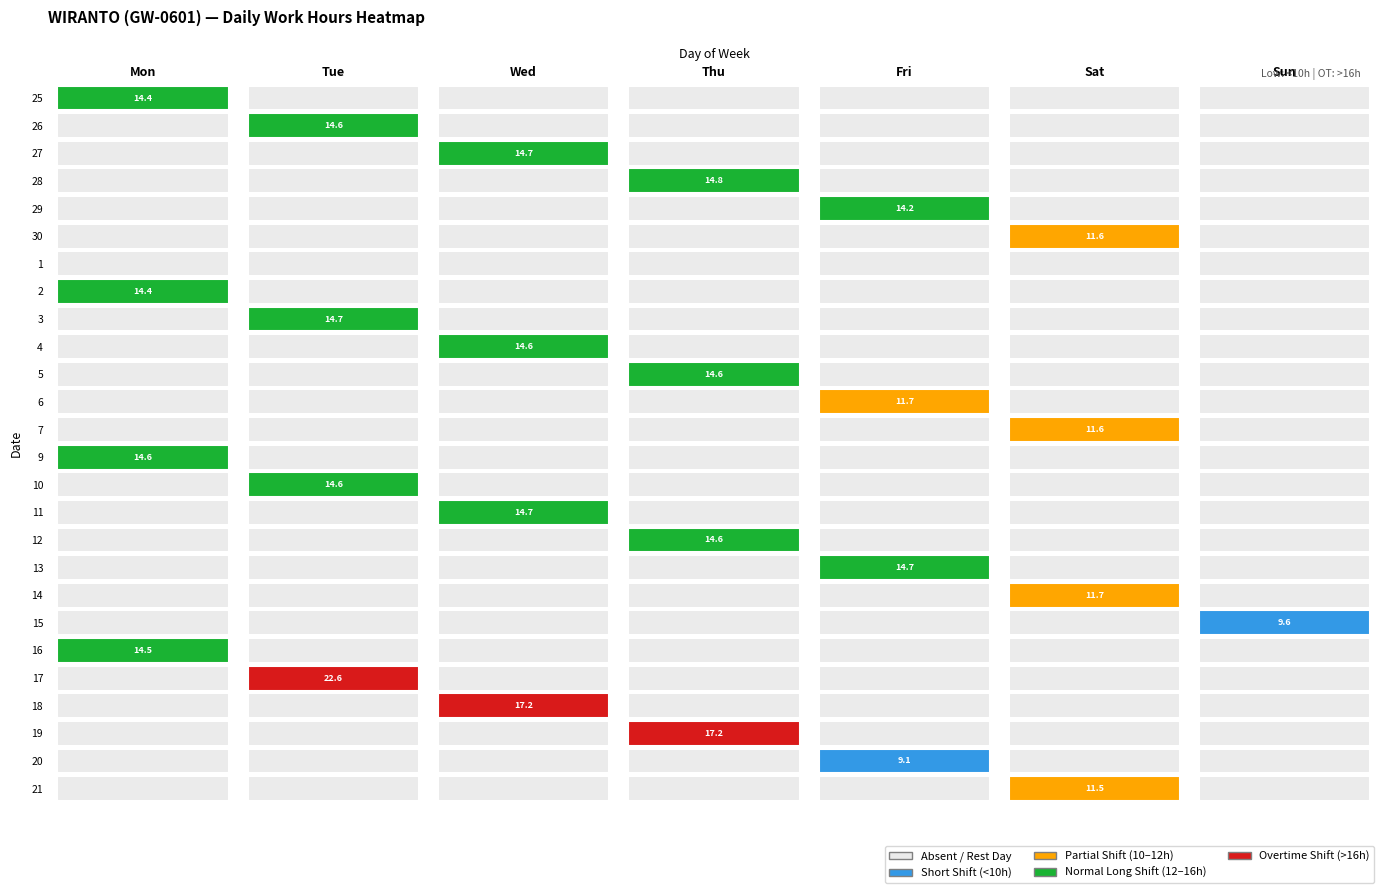

Is it true that 14 equals 0.0 at Wed?

True